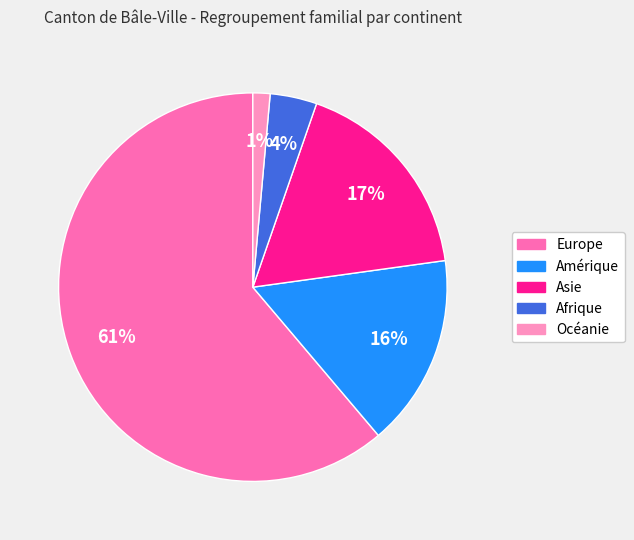

To the nearest percent, what portion does Amérique represent?

16%